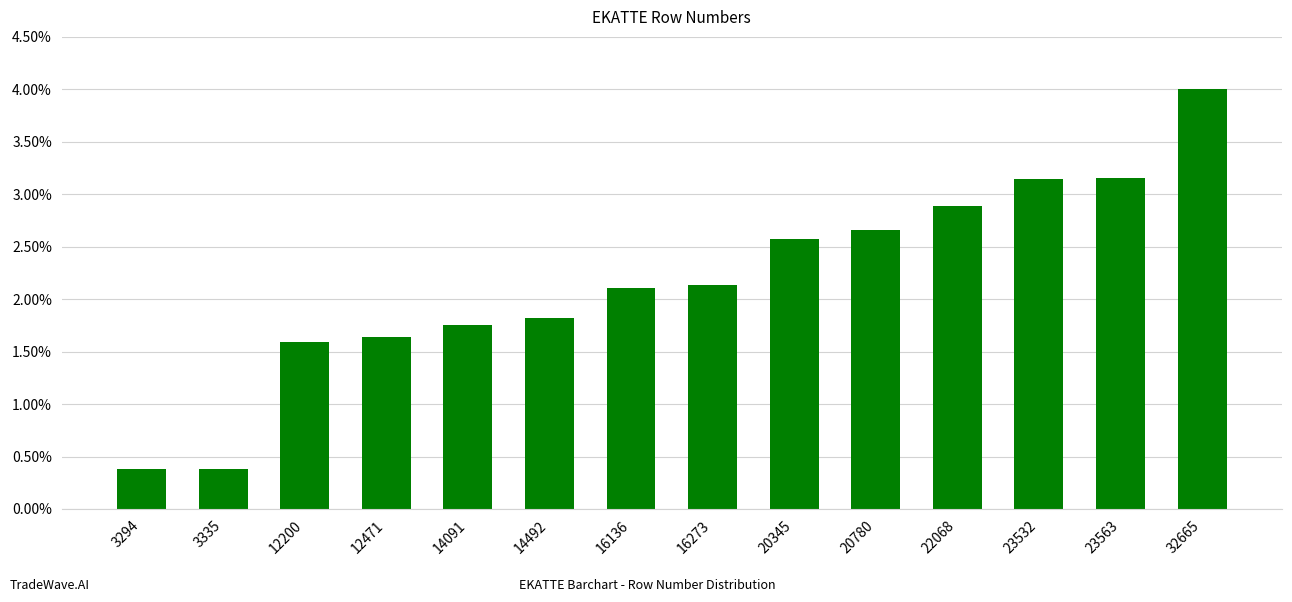

What is the value of the 8th bar from the left?

2.1